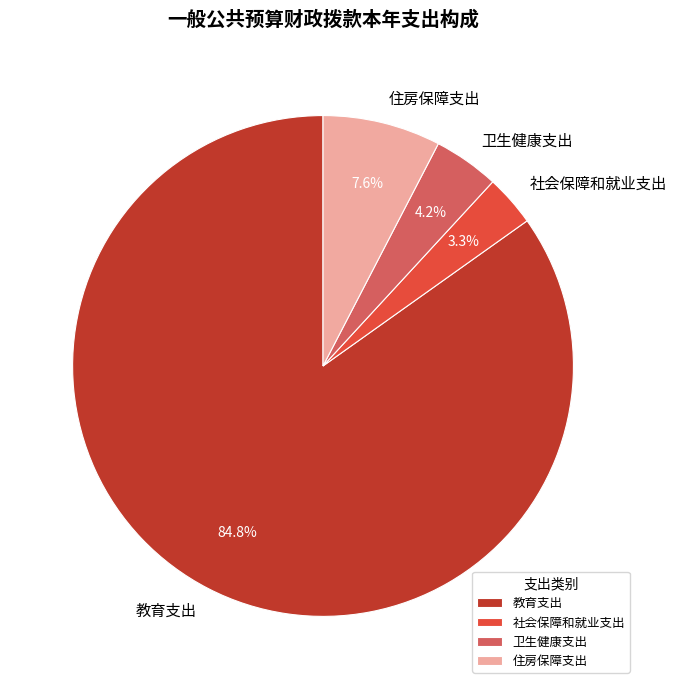

To the nearest percent, what percentage of the pie is 卫生健康支出?

4%